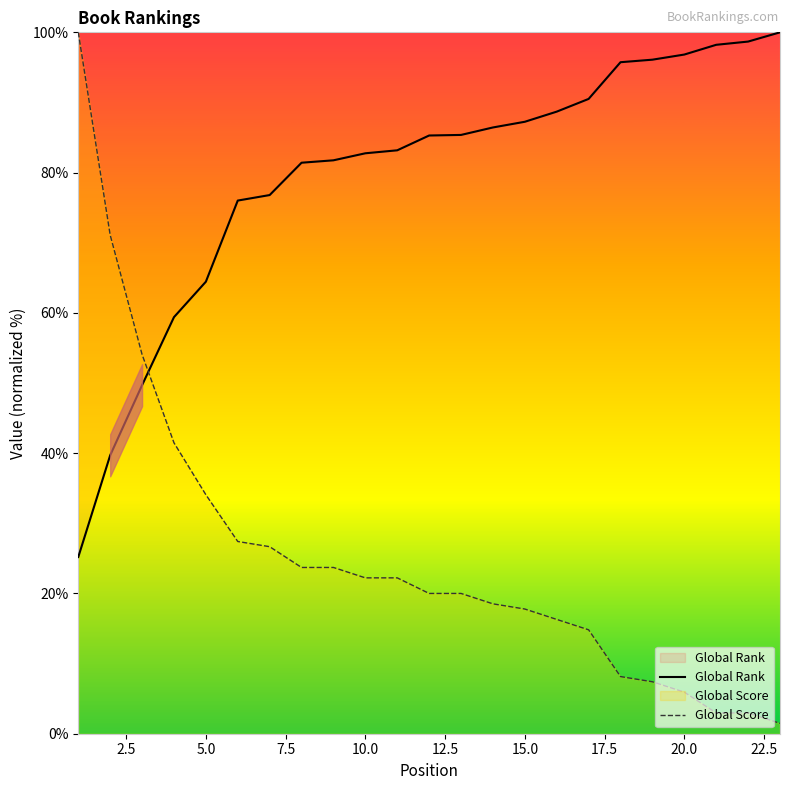

Where do Global Rank and Global Score first cross each other?

3 and 4